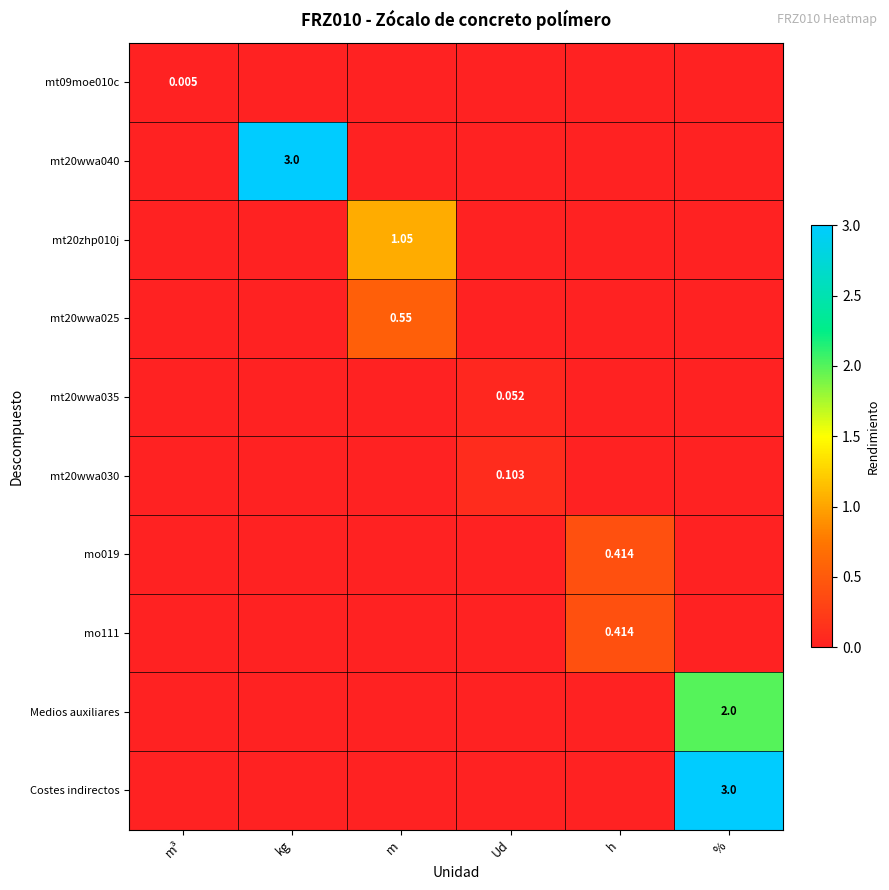

What is the highest value of the mo111 series?

0.4